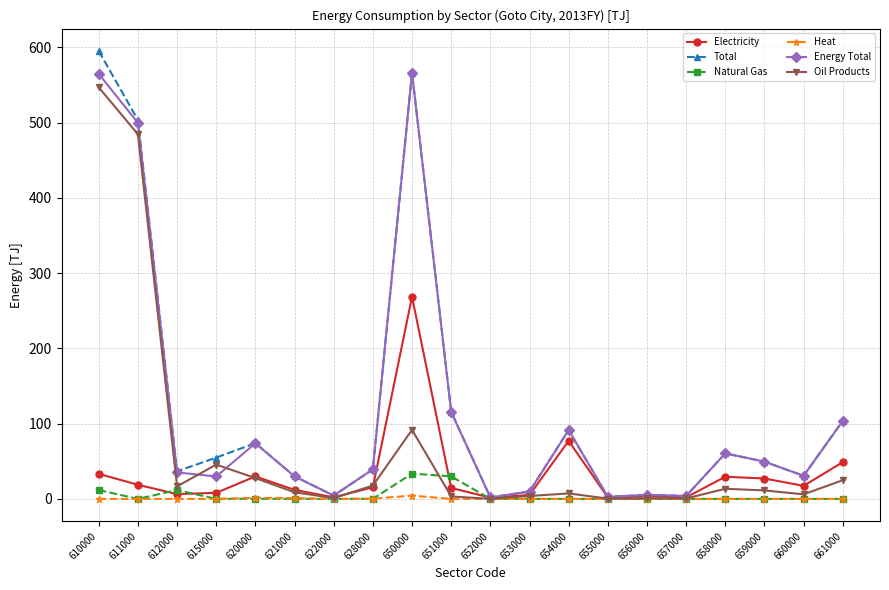

Count the number of categories in the chart.

20